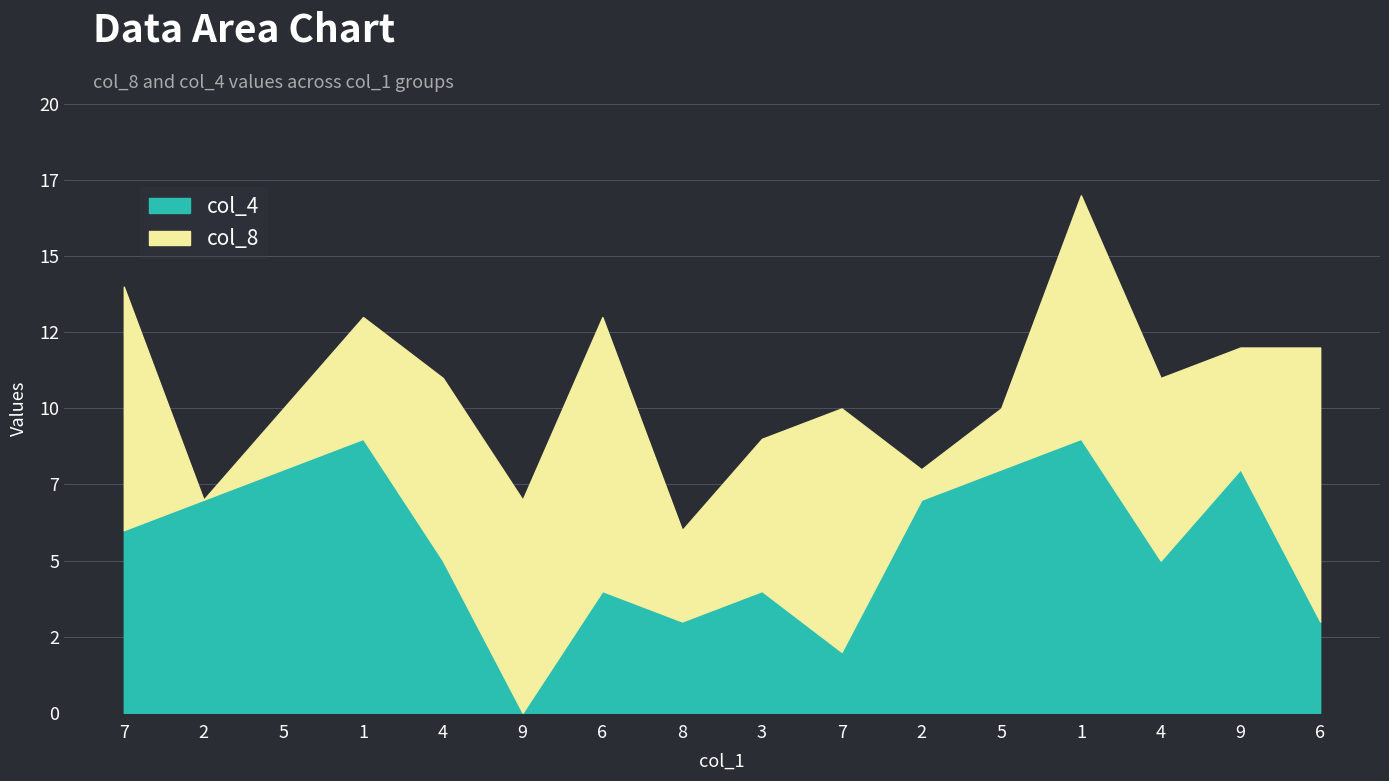

At which label is col_4 closest to 4?

6